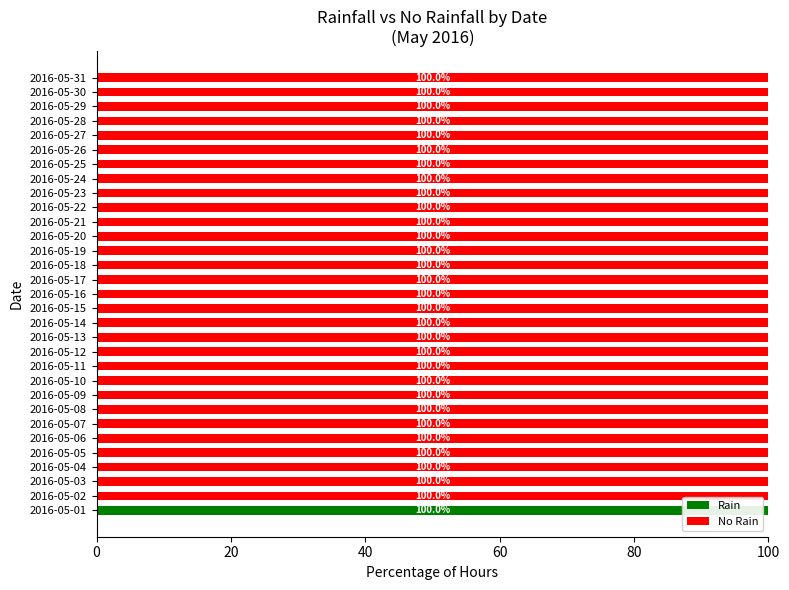

The value of Rain at 2016-05-22 is 0. True or false?

True